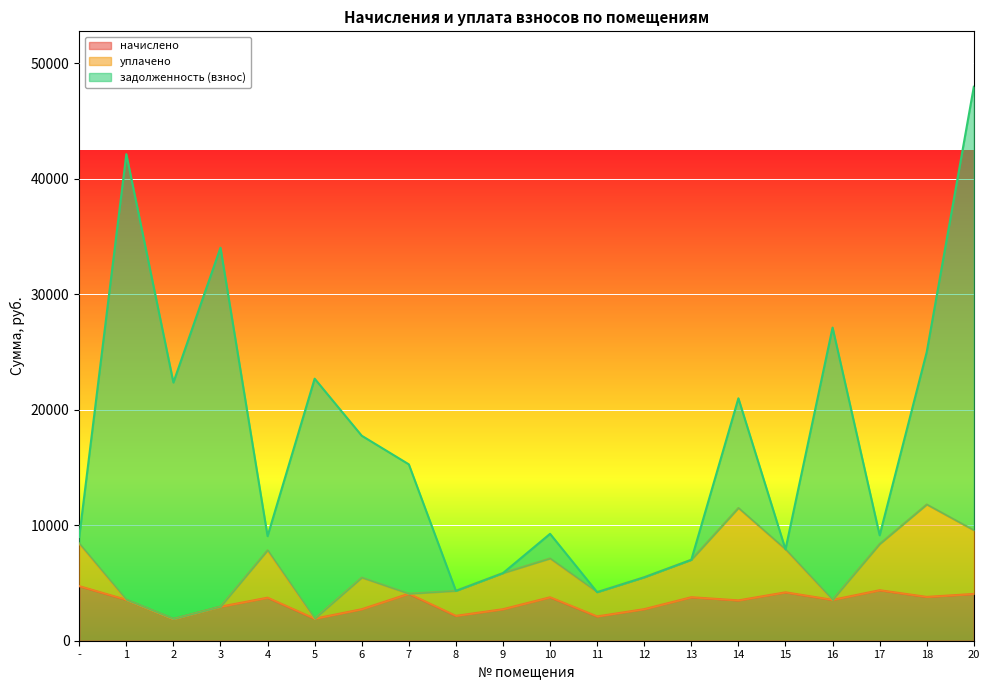

What is the sum of the начислено values at 14 and 15?

7683.7